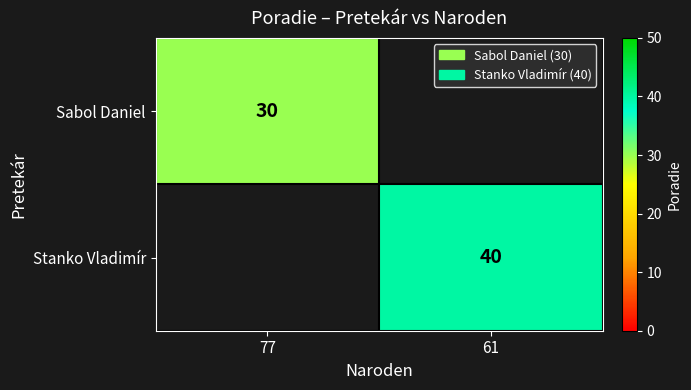

True or false: Sabol Daniel has a value of 14 at 77.

False